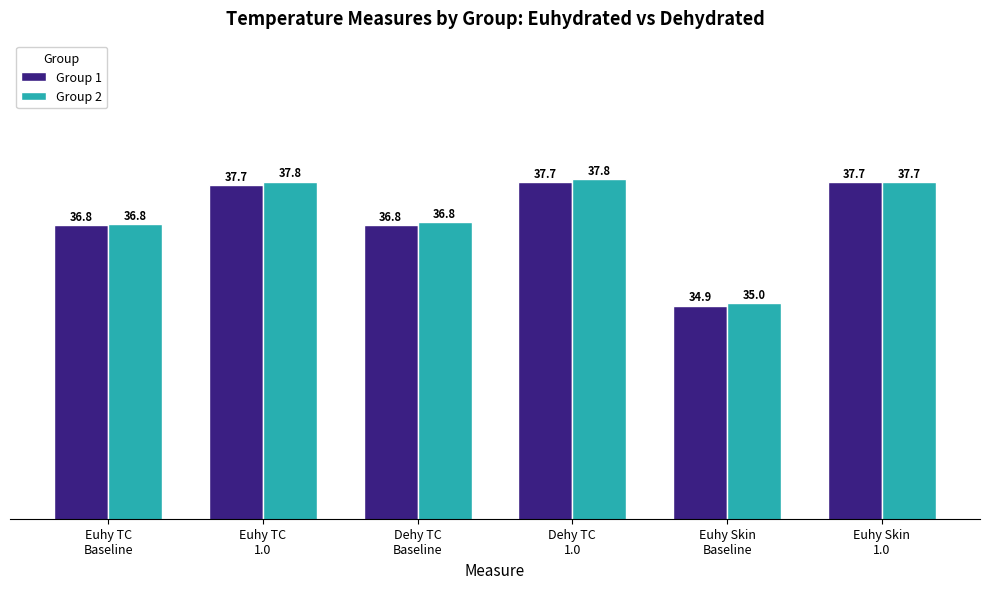

The value of Group 2 at Dehy TC
1.0 is 8.9. True or false?

False